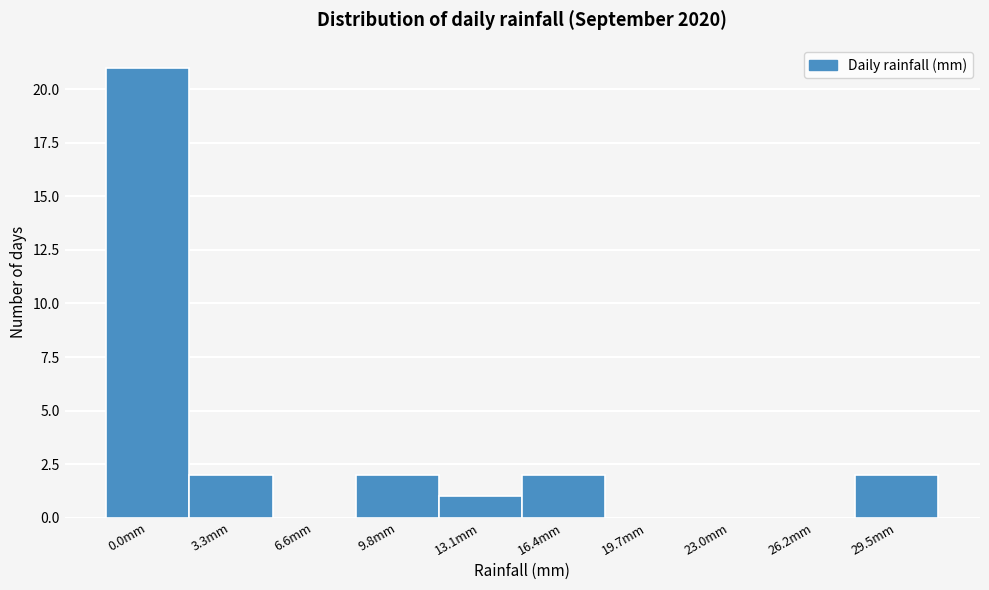

Which label corresponds to the largest value in the chart?

0.0mm